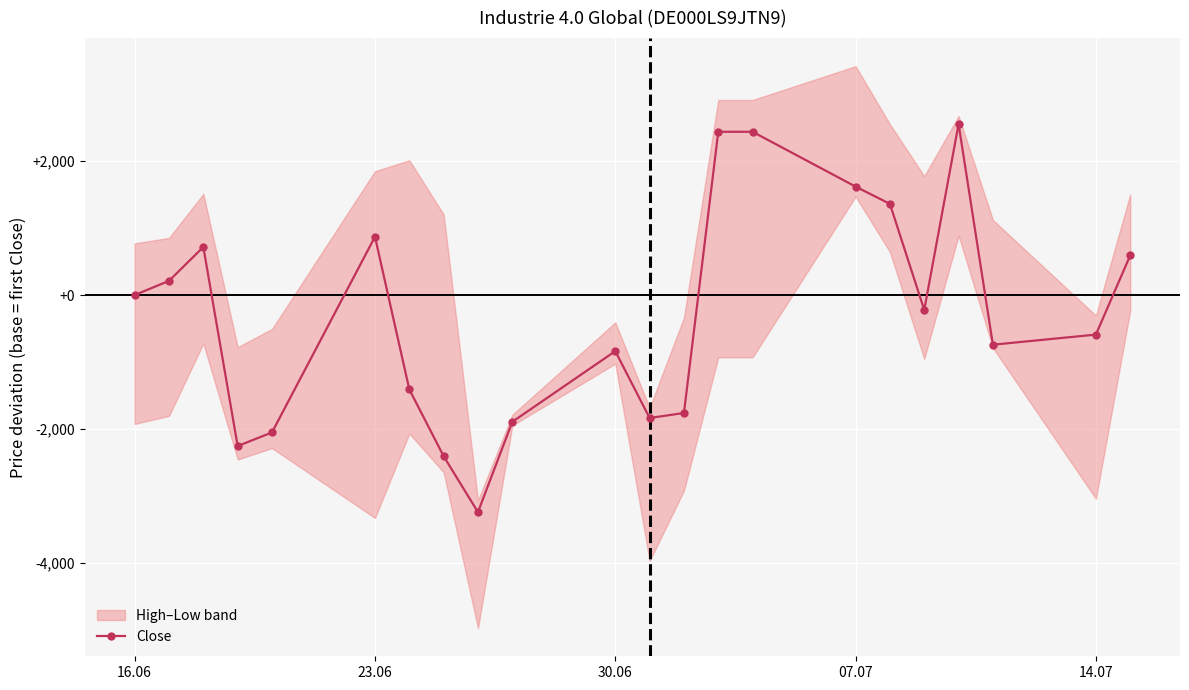

What is the minimum value for Close?

-3243